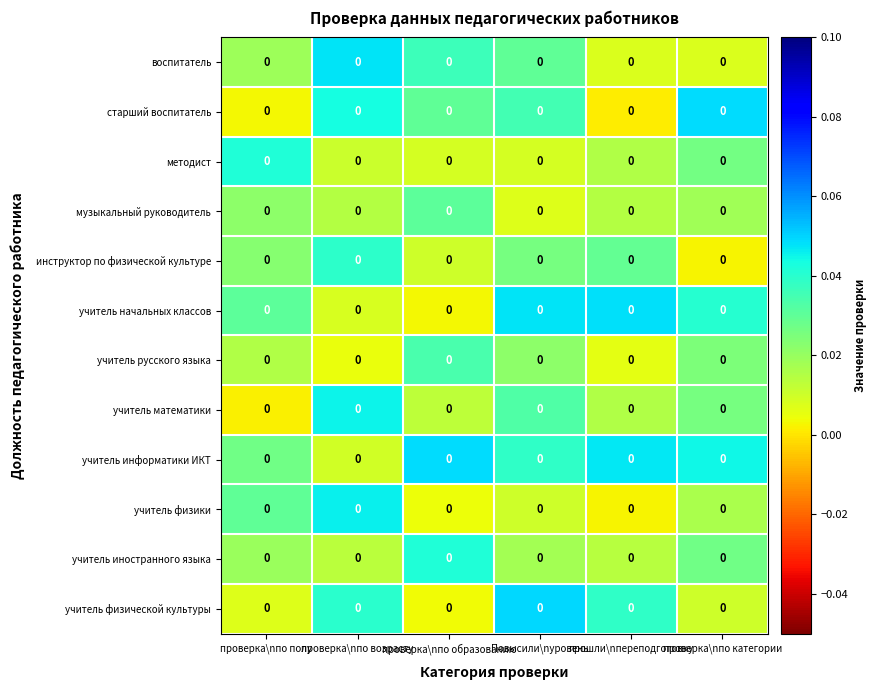

What is the total value across all series at проверка\nпо образованию?

0.3